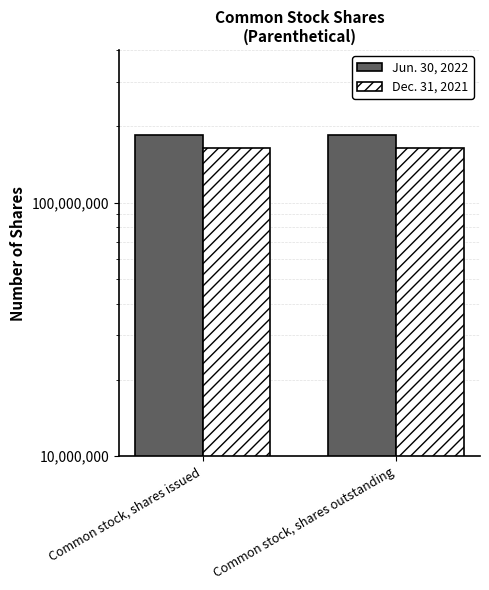

The Jun. 30, 2022 series shows 277674387 at Common stock, shares issued. True or false?

False